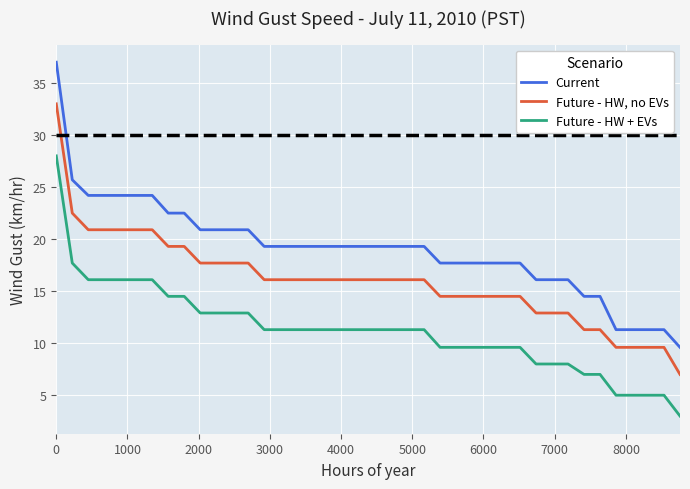

What is the maximum value shown in the chart?

37.0